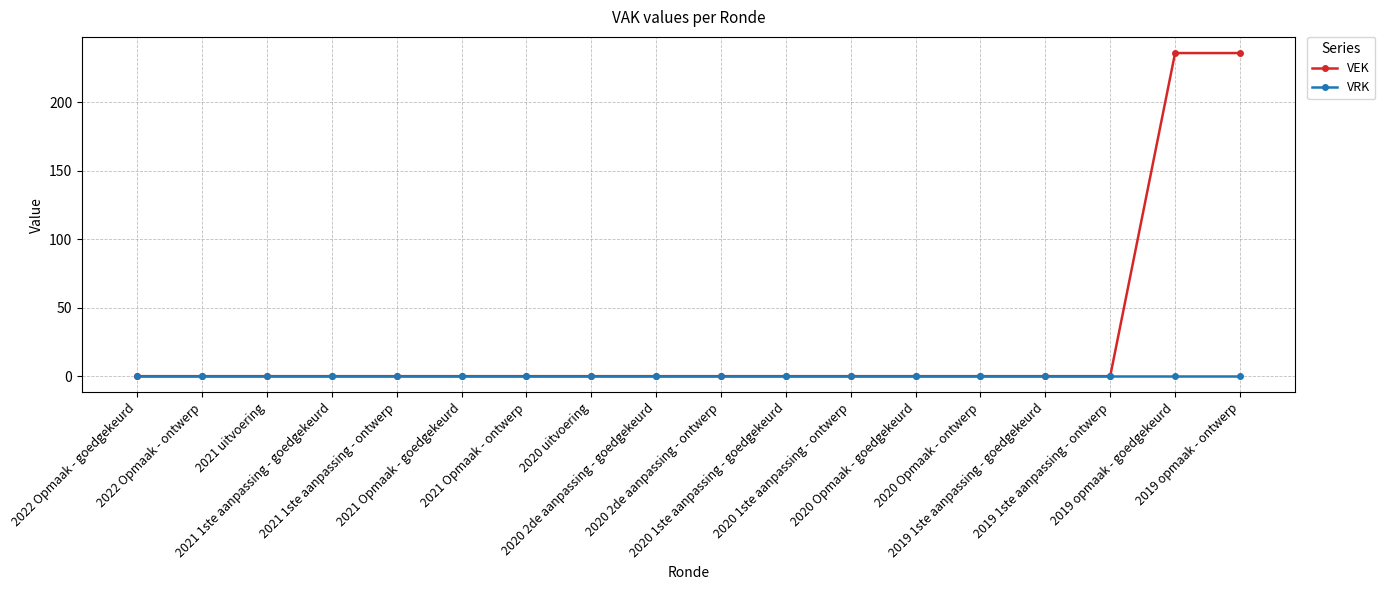

How many lines are shown in the chart?

2